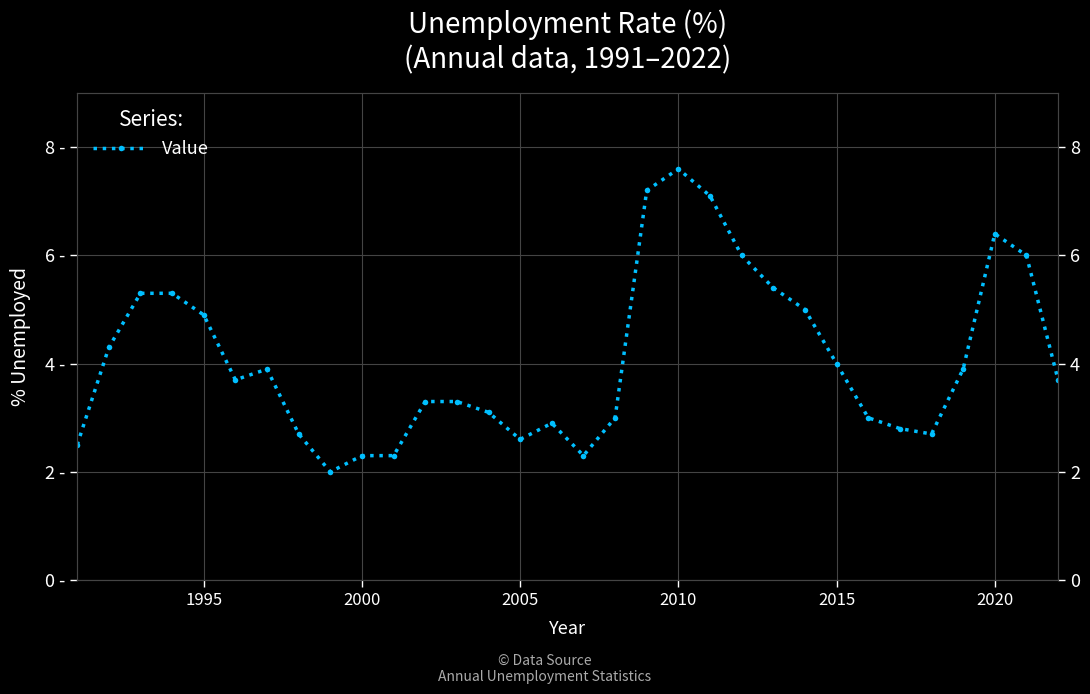

The value at 16 is 4.0. True or false?

False